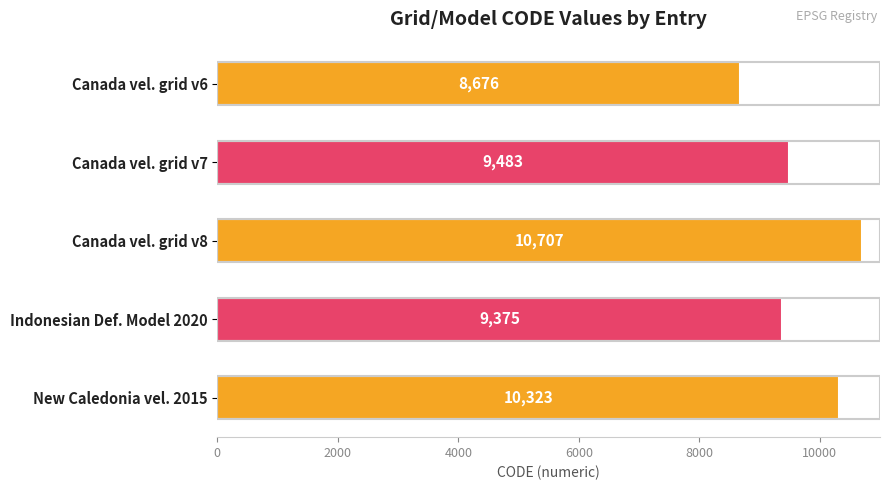

Reading bottom to top, transcribe all the data shown in this chart.

New Caledonia vel. 2015=10323	Indonesian Def. Model 2020=9375	Canada vel. grid v8=10707	Canada vel. grid v7=9483	Canada vel. grid v6=8676